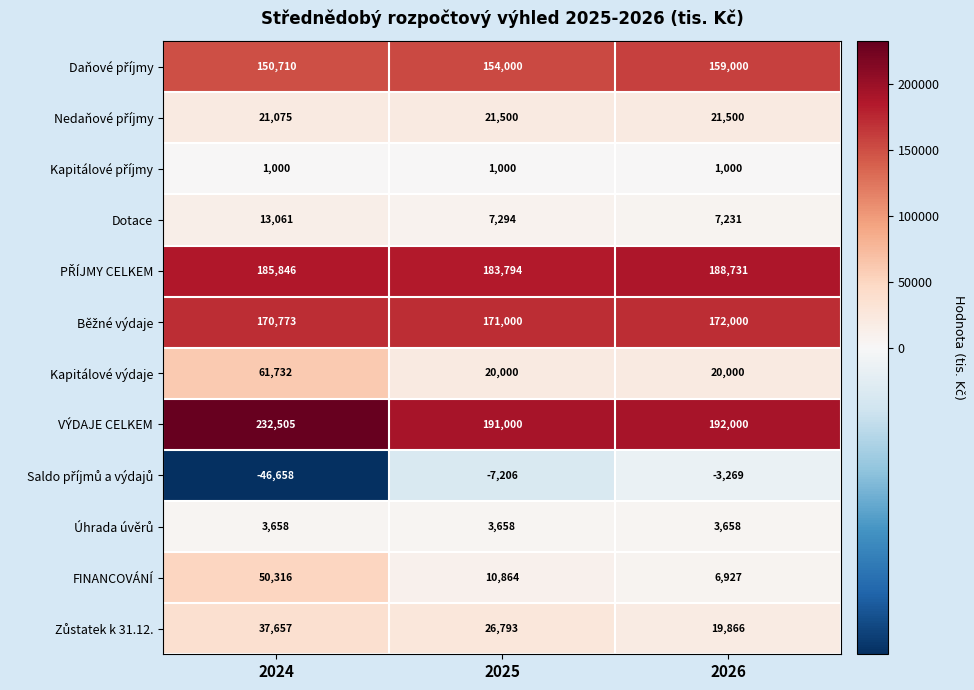

What is the maximum value shown in the chart?

232505